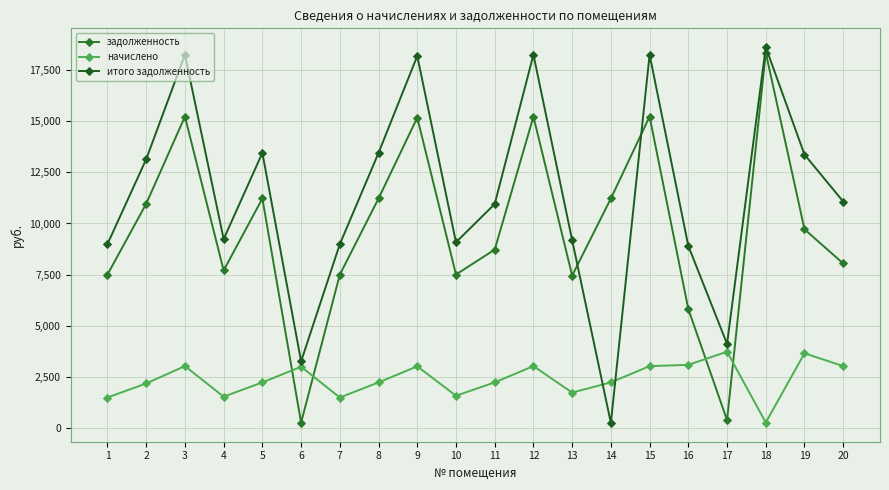

At which category is the sum across all series the highest?

18